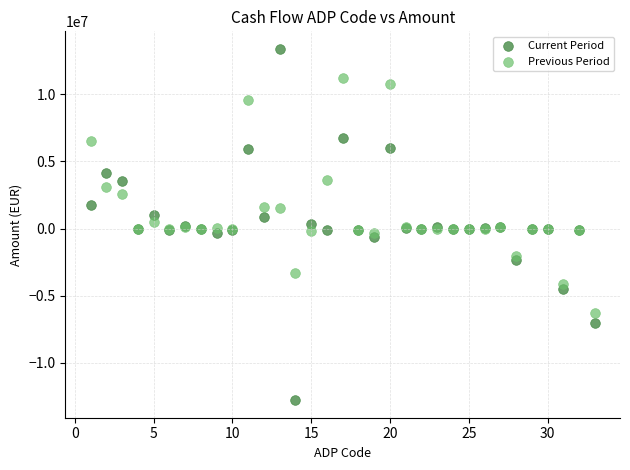

Which series reaches the maximum Y coordinate?

Current Period